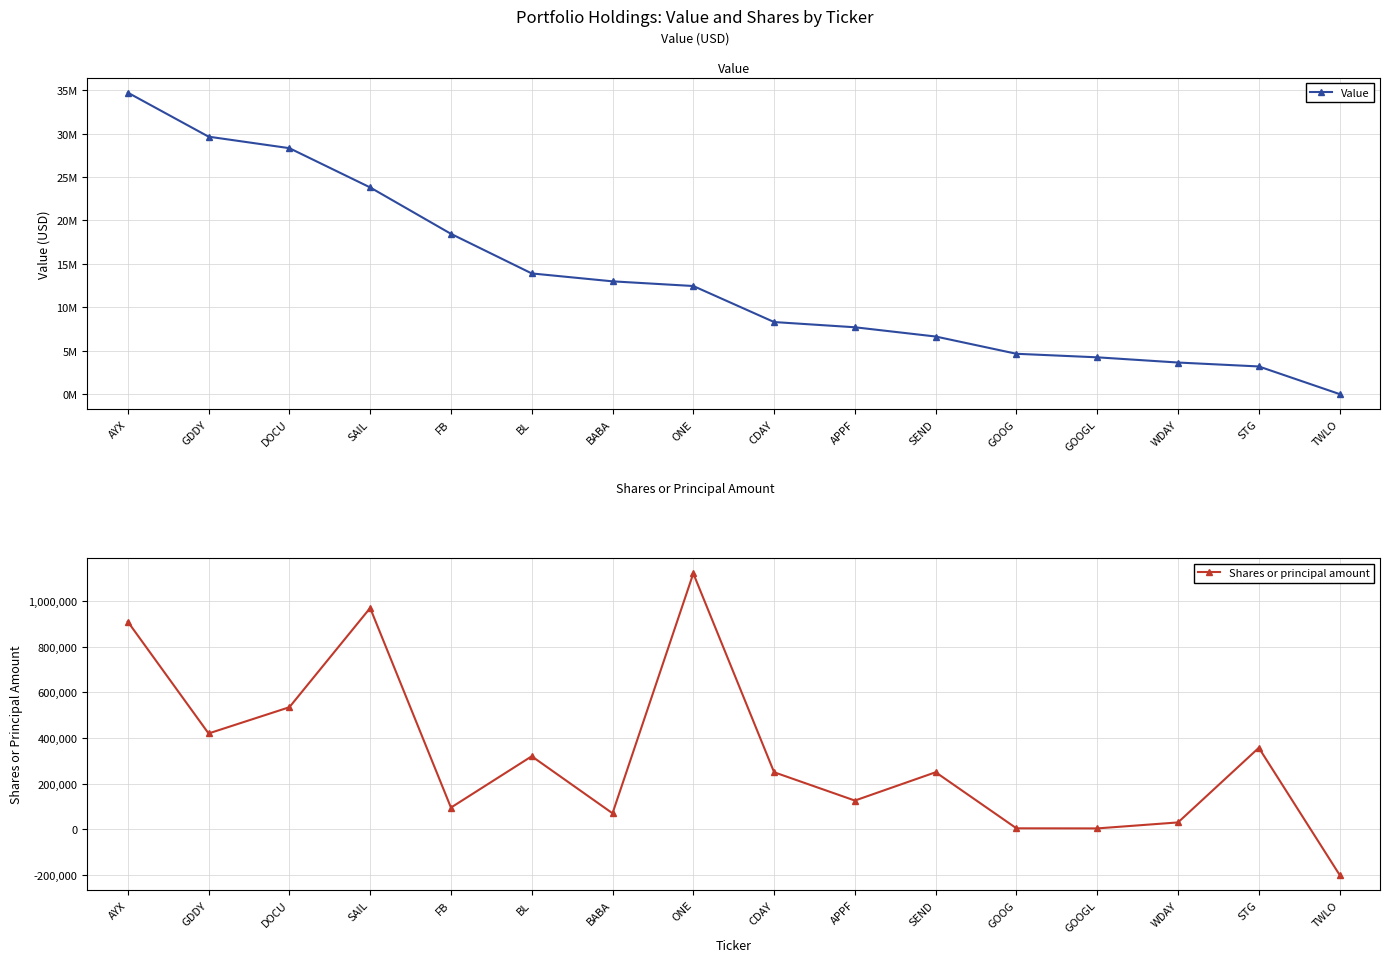

How many positive values does the Value series have?

15